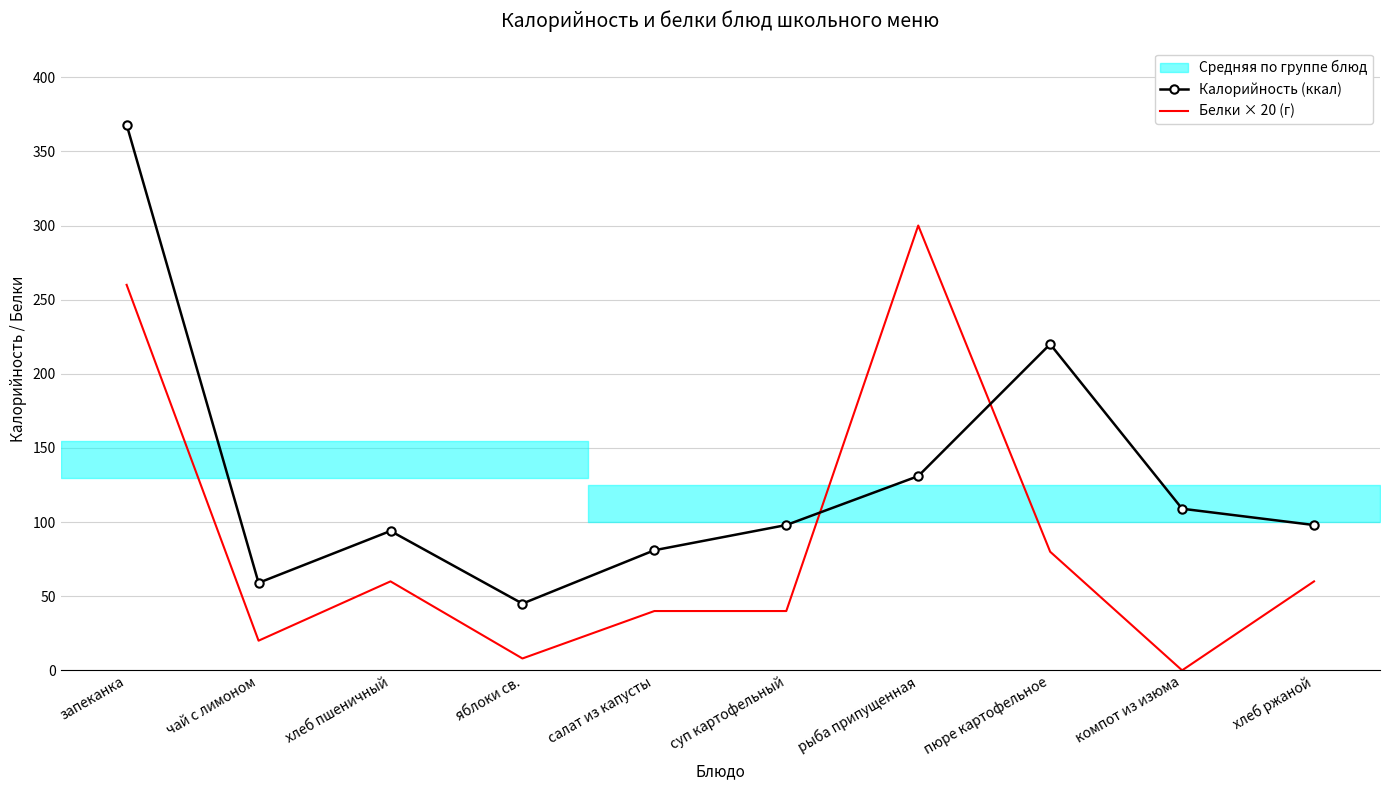

Which series has the largest range (max minus min)?

Калорийность (ккал)